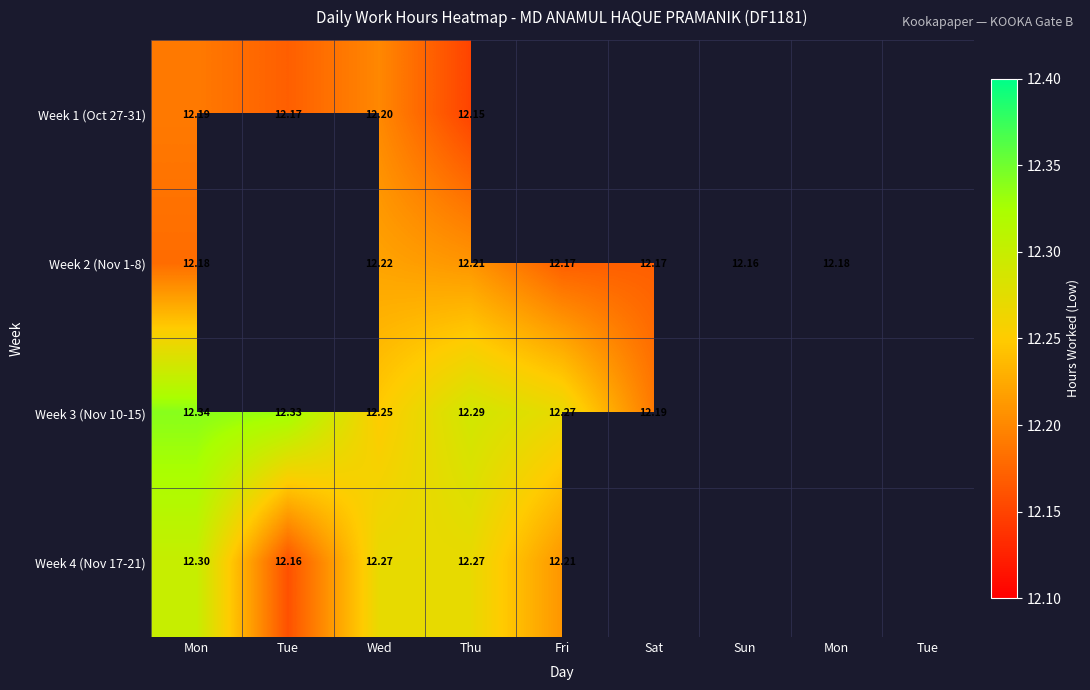

Which category has the lowest value in the Week 4 (Nov 17-21) series?

Tue